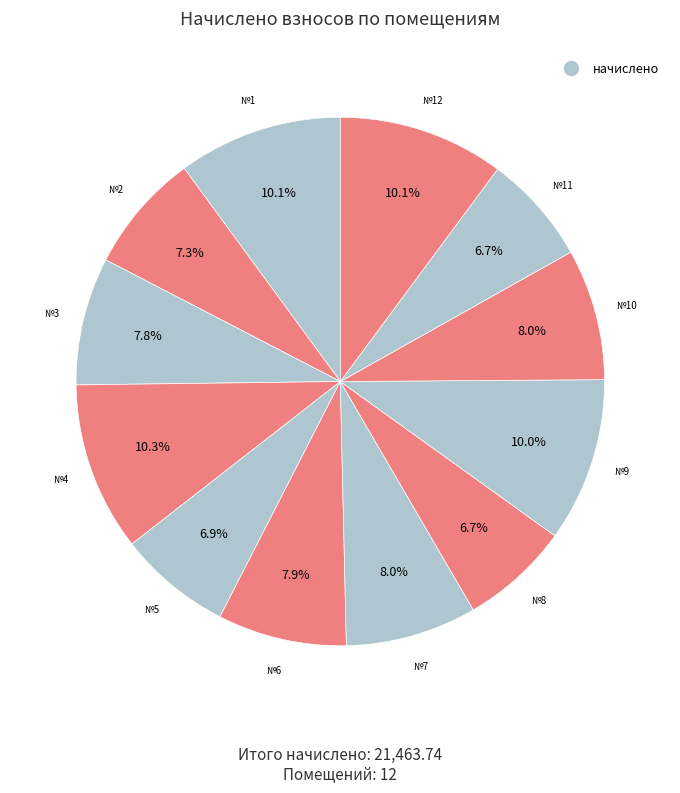

Count the number of slices in the pie.

12